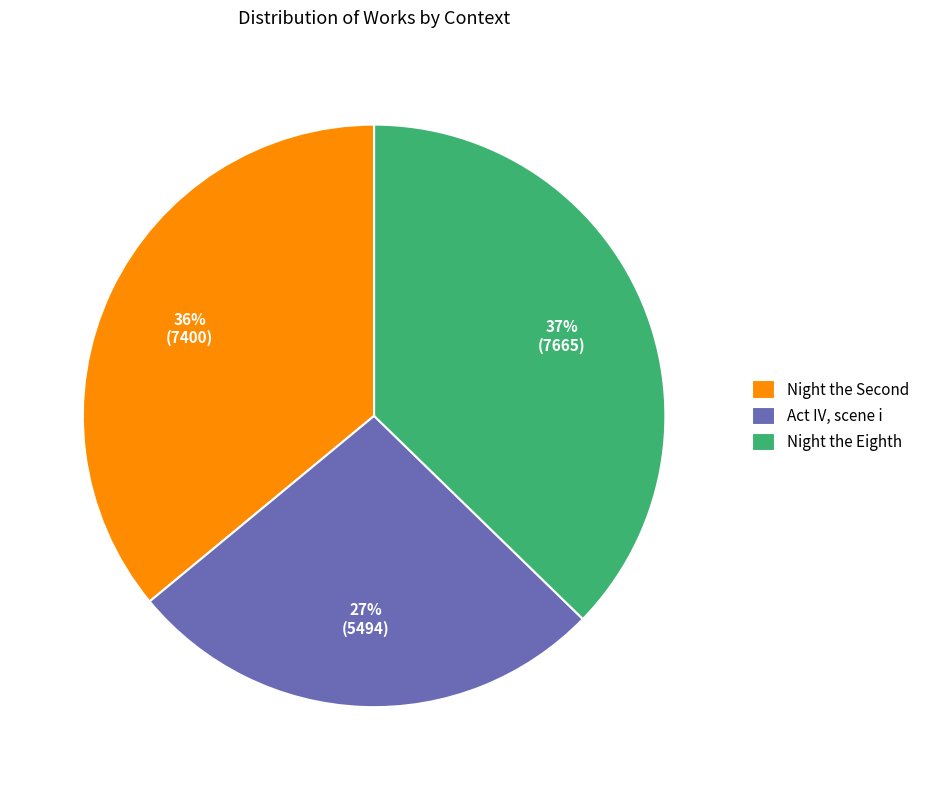

The Night the Eighth slice represents 26% of the pie. True or false?

False